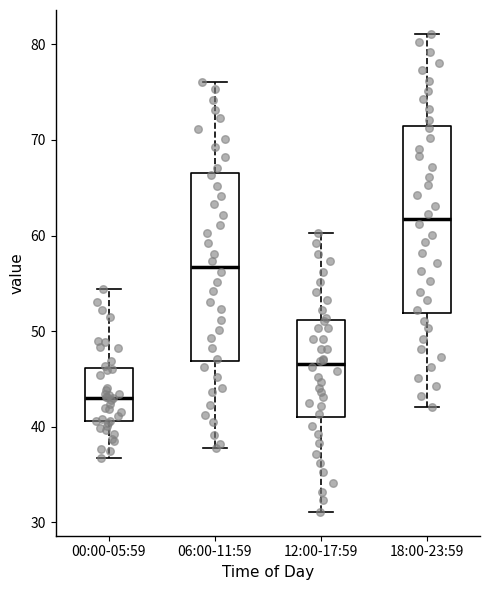

Which box's median line is the lowest?

00:00-05:59